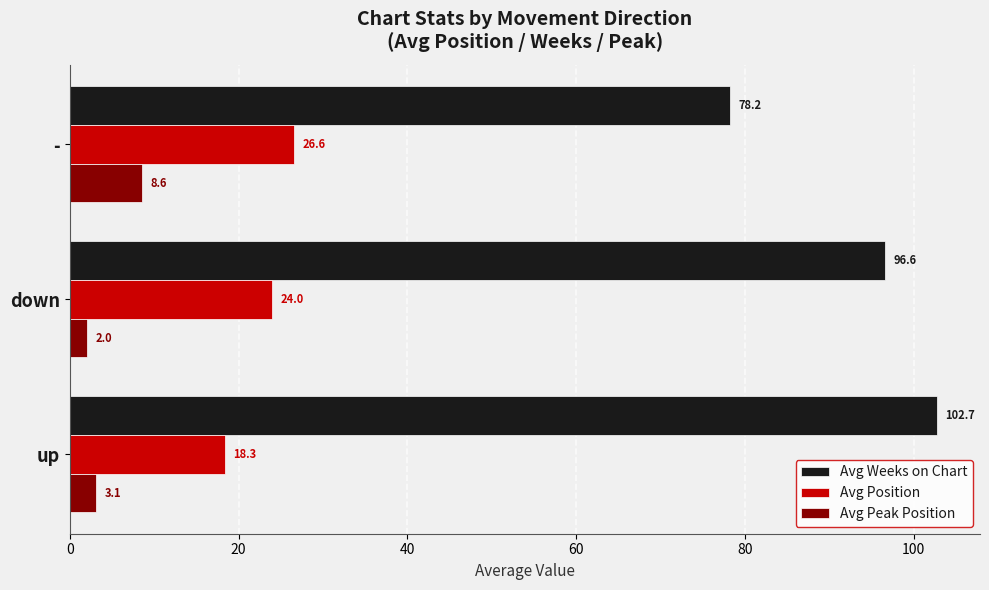

What is the average value of the Avg Position series?

23.0